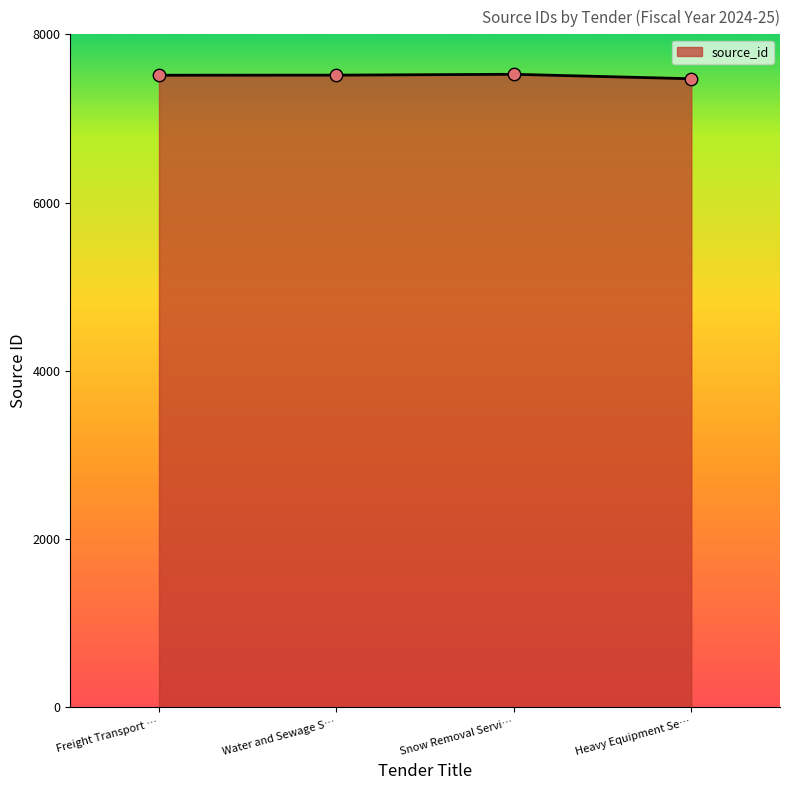

Approximately how many times larger is the value at Heavy Equipment Se… compared to Freight Transport …?

1.0